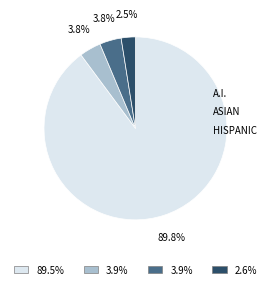

Does any single category account for the majority?

Yes